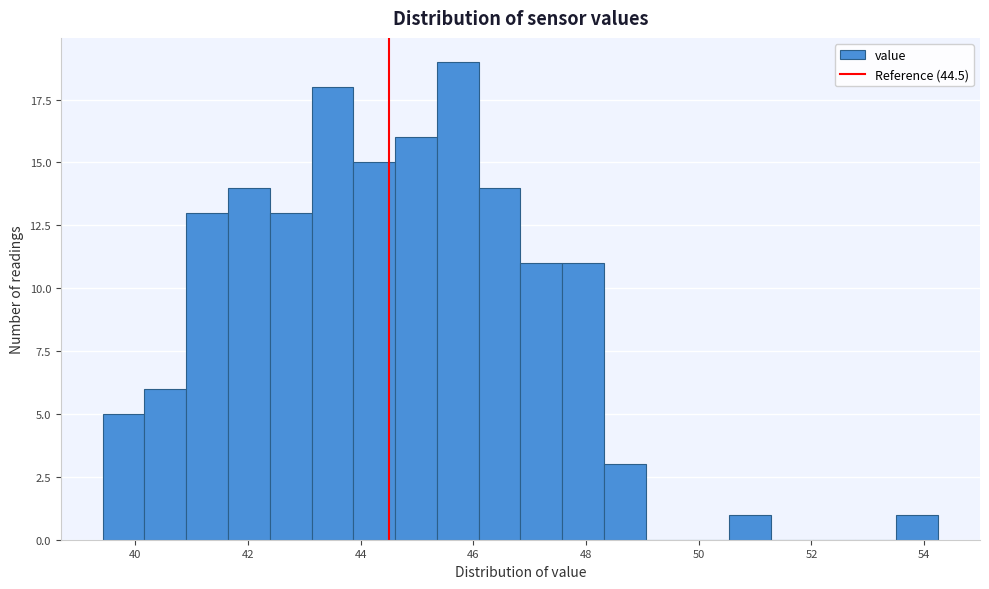

Read against the x-axis, roughly where is the centre of the tallest bar?

45.8